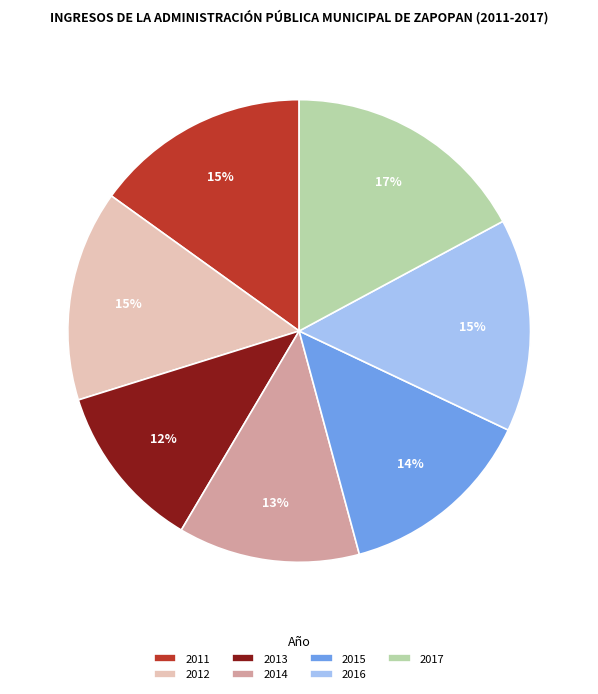

Is the sum of 2014 and 2011 greater than half?

No